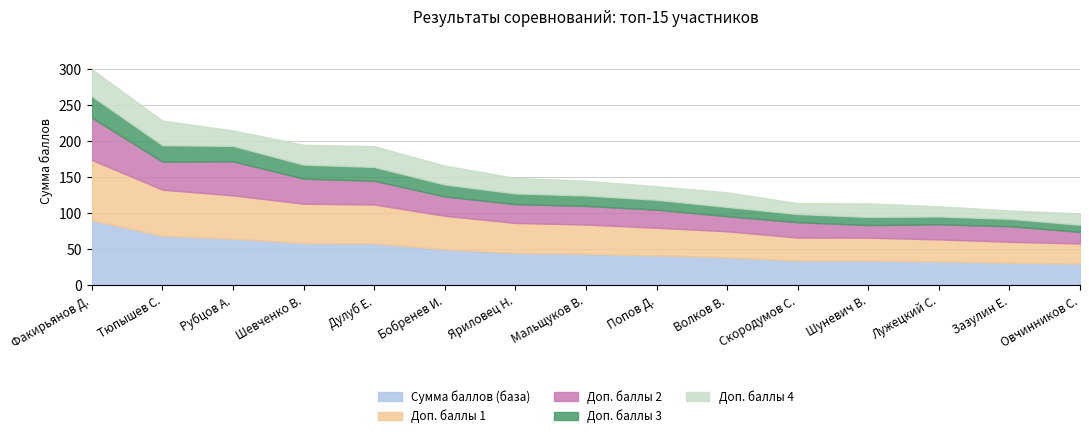

True or false: Г. р. and Сумма баллов intersect in this chart.

False